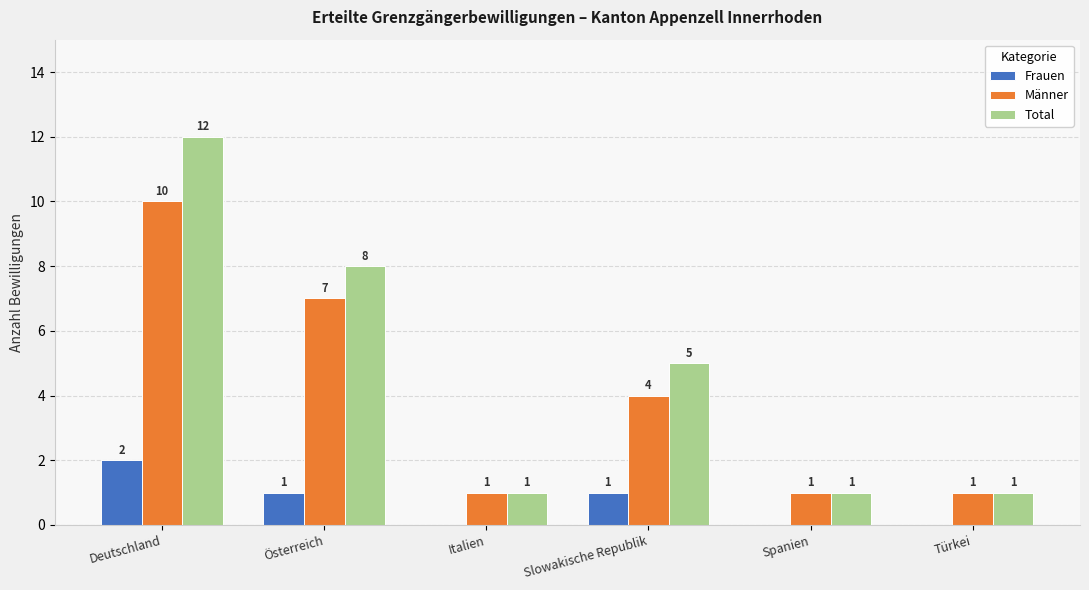

Which label corresponds to the largest value in the chart?

Deutschland